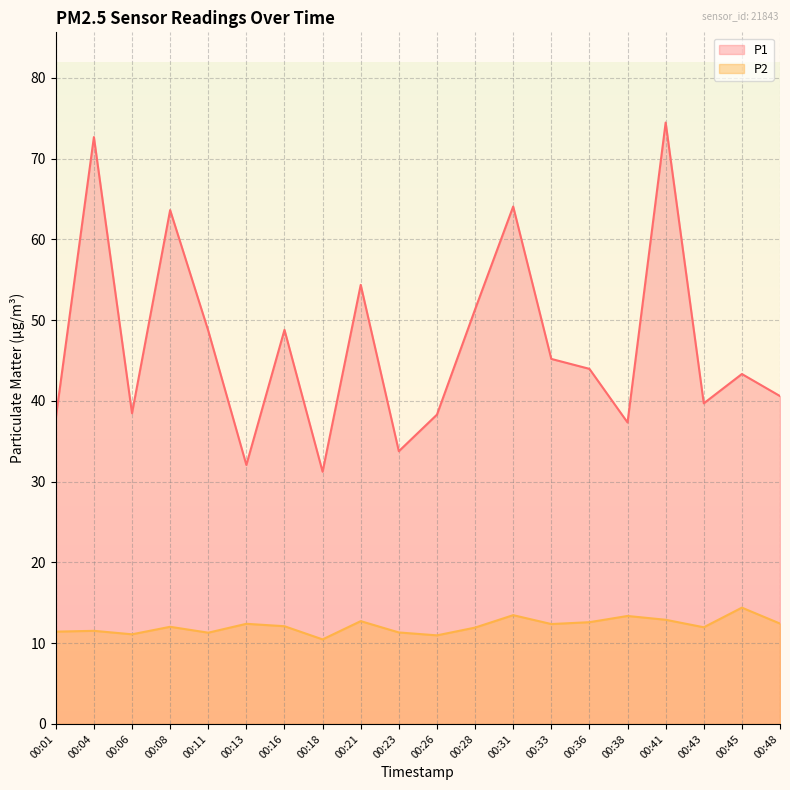

What is the difference between the highest and lowest values at 00:13?

19.7